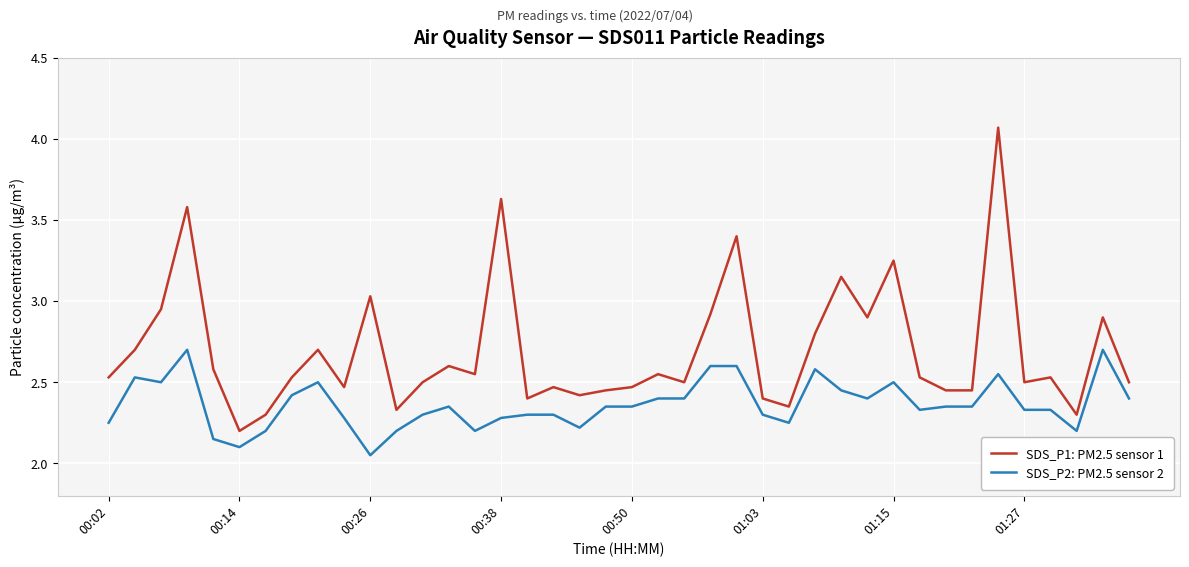

True or false: SDS_P2: PM2.5 sensor 2 and SDS_P1: PM2.5 sensor 1 cross at least once.

False